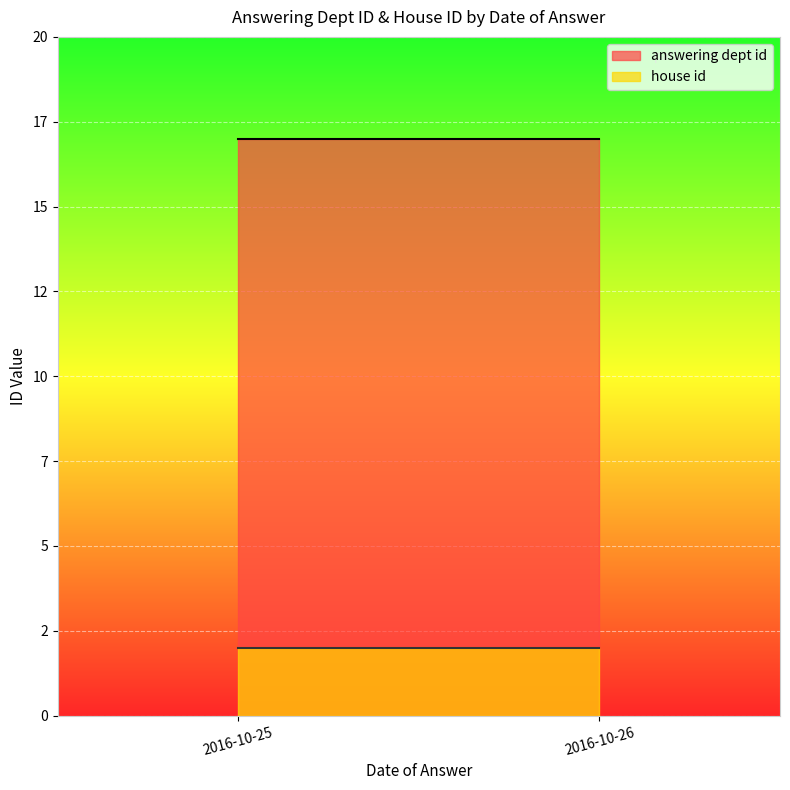

What are all the series names shown in the legend?

answering dept id, house id